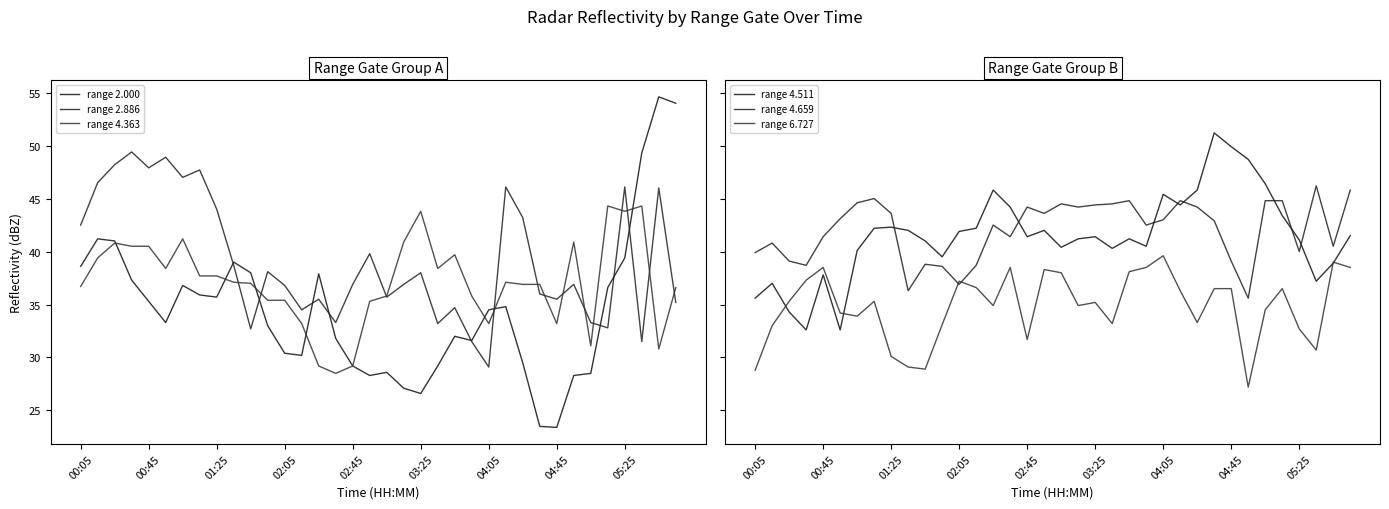

True or false: range 2.886 has more than 2 points higher than both neighbors.

True